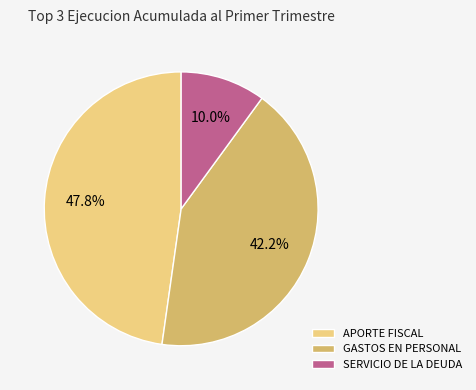

What percentage do GASTOS EN PERSONAL and APORTE FISCAL together represent?

90.0%